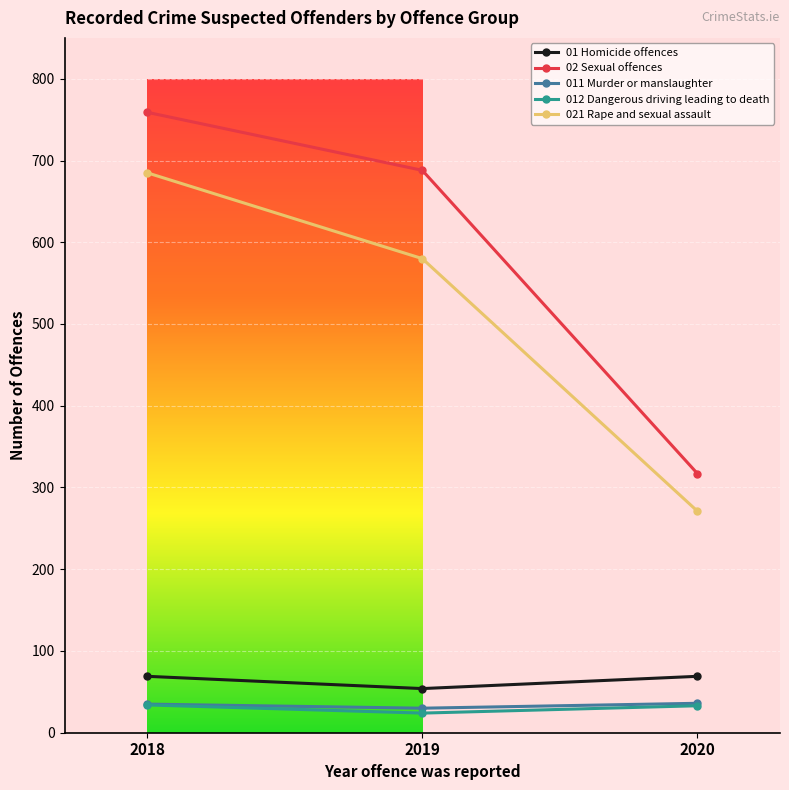

Is the value of 01 Homicide offences at 2019 greater than the value of 011 Murder or manslaughter at 2020?

Yes